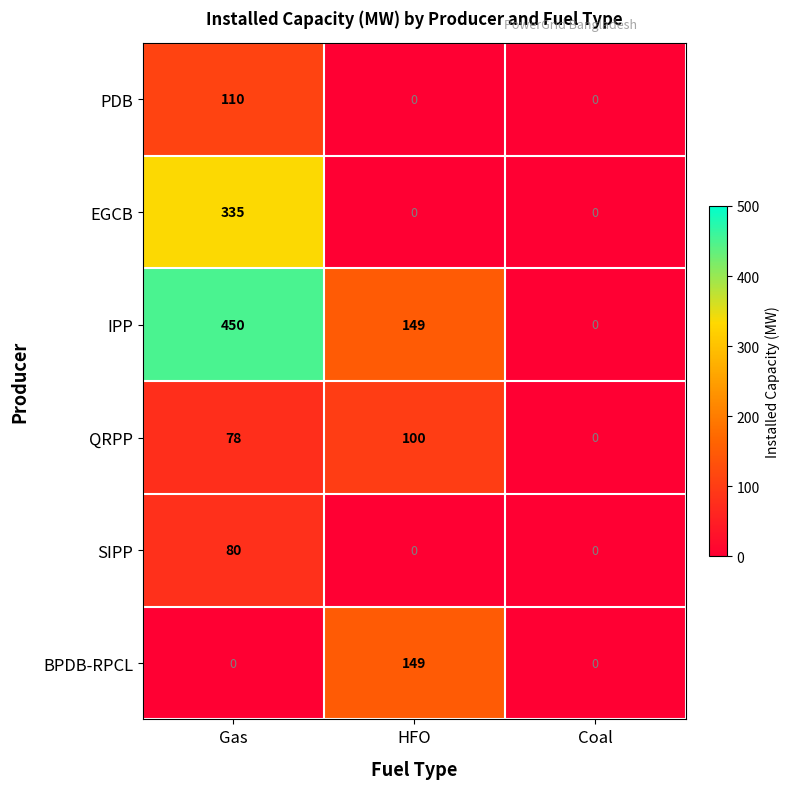

At how many categories does at least one series exceed 270?

1